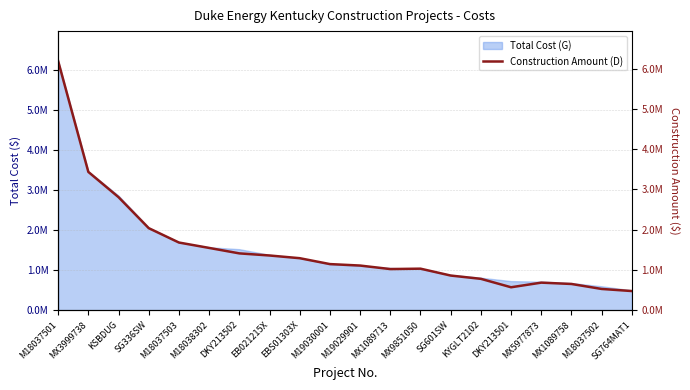

What is the ratio of the value at M18037501 to the value at KYGLT2102?

7.9